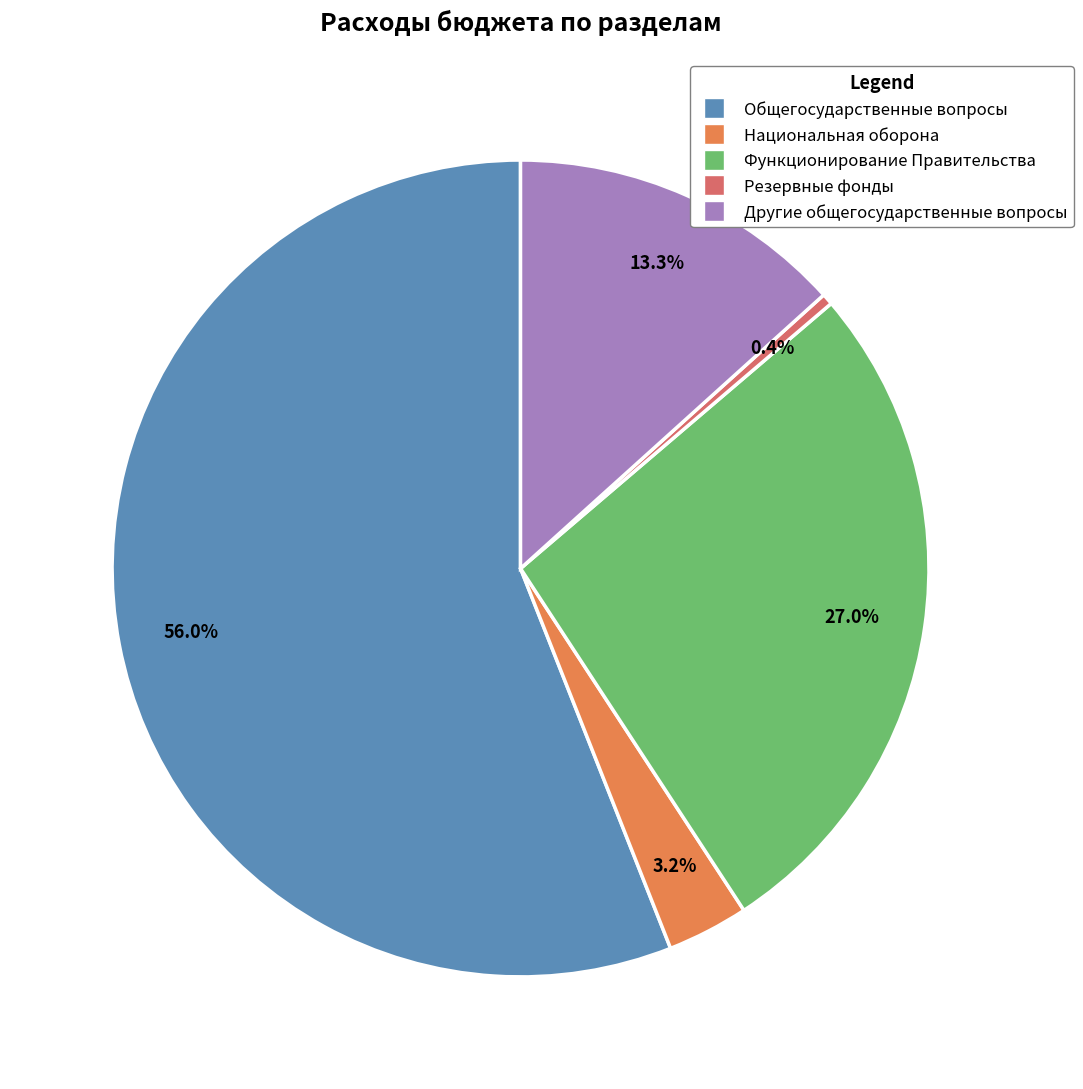

Is it true that Функционирование Правительства is 18% of the pie?

False